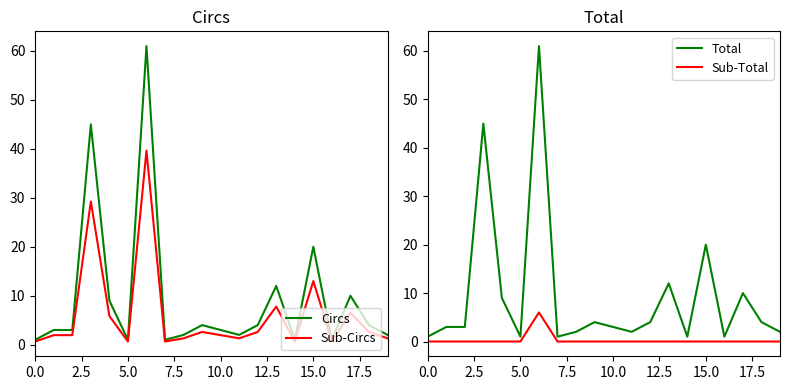

What is the highest value of the Circs series?

61.0